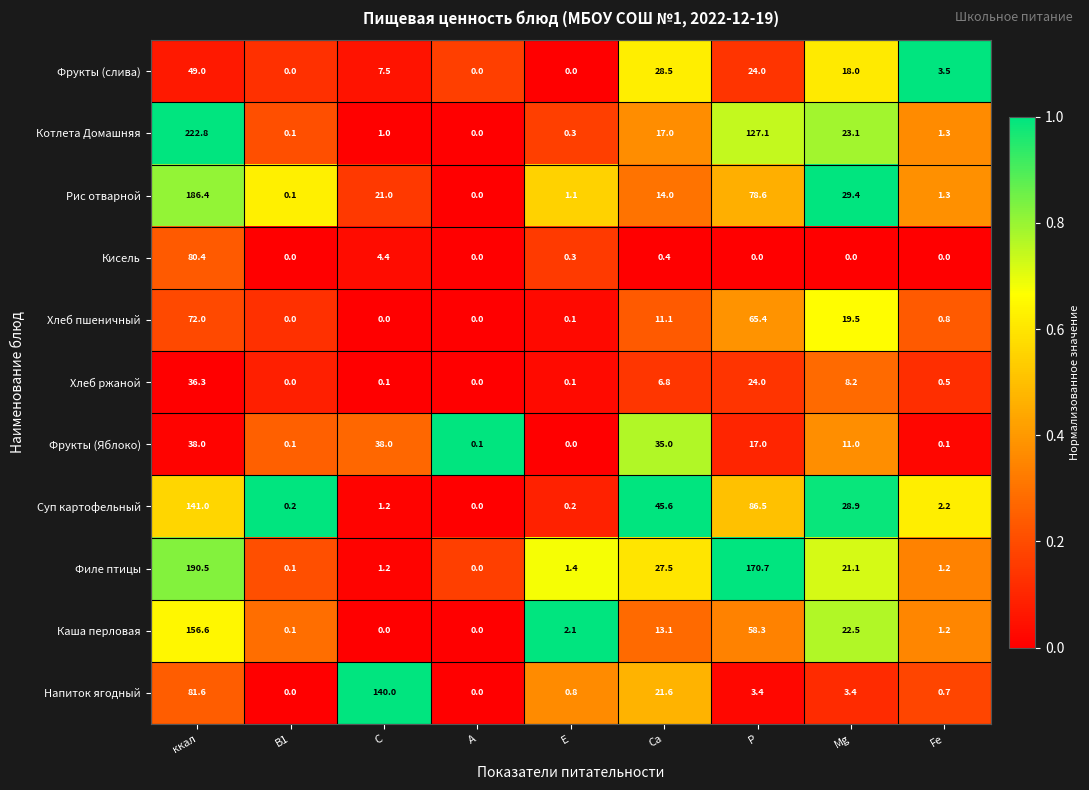

List the series in order of their peak value, lowest first.

Хлеб ржаной, Фрукты (Яблоко), Фрукты (слива), Хлеб пшеничный, Кисель, Напиток ягодный, Суп картофельный, Каша перловая, Рис отварной, Филе птицы, Котлета Домашняя